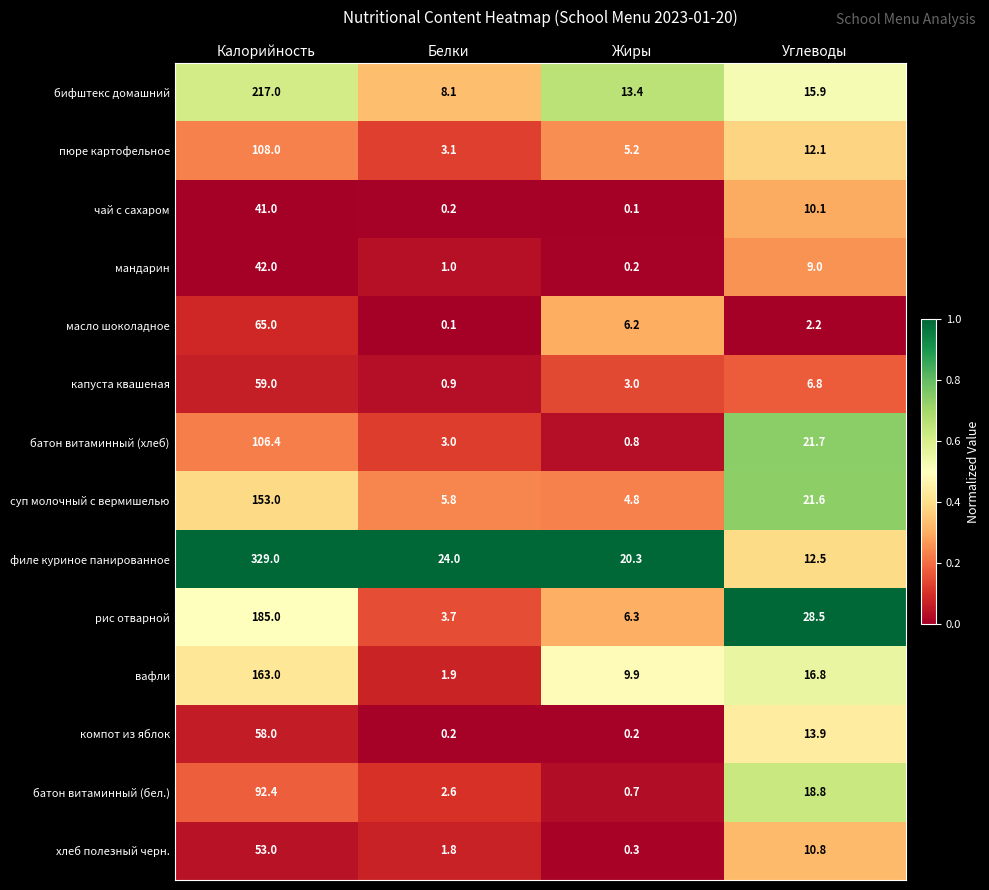

Which category has the lowest value in the масло шоколадное series?

Белки